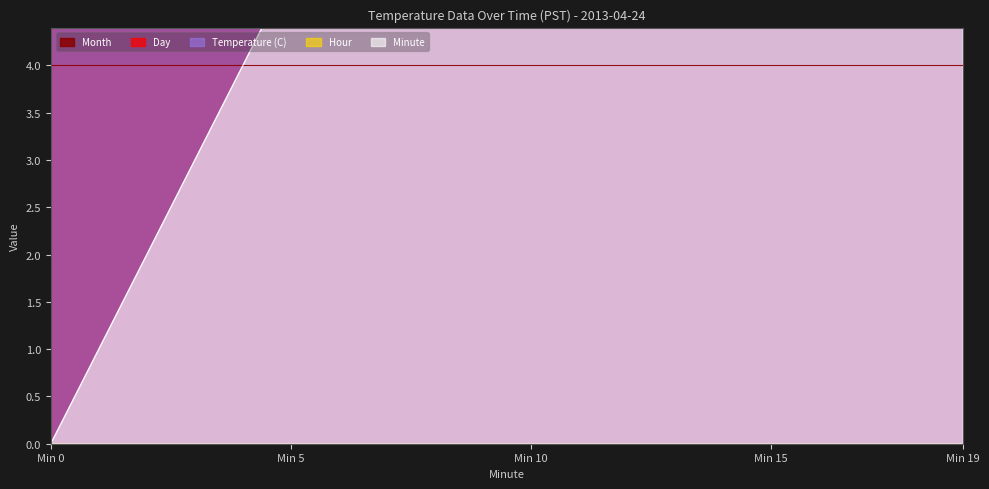

How many Temperature (C) values are between 6 and 7?

20